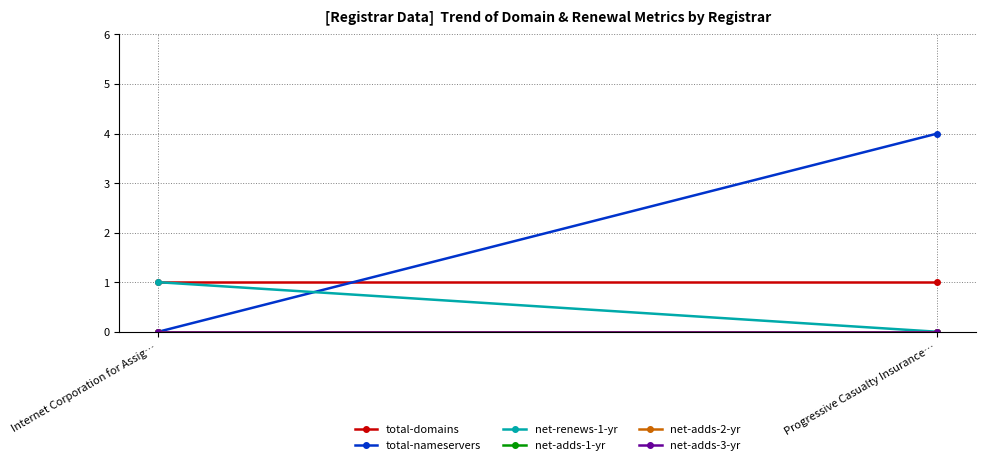

Reading left to right, transcribe all the data shown in this chart.

total-domains: Internet Corporation for Assig…=1	Progressive Casualty Insurance…=1
total-nameservers: Internet Corporation for Assig…=0	Progressive Casualty Insurance…=4
net-renews-1-yr: Internet Corporation for Assig…=1	Progressive Casualty Insurance…=0
net-adds-1-yr: Internet Corporation for Assig…=0	Progressive Casualty Insurance…=0
net-adds-2-yr: Internet Corporation for Assig…=0	Progressive Casualty Insurance…=0
net-adds-3-yr: Internet Corporation for Assig…=0	Progressive Casualty Insurance…=0